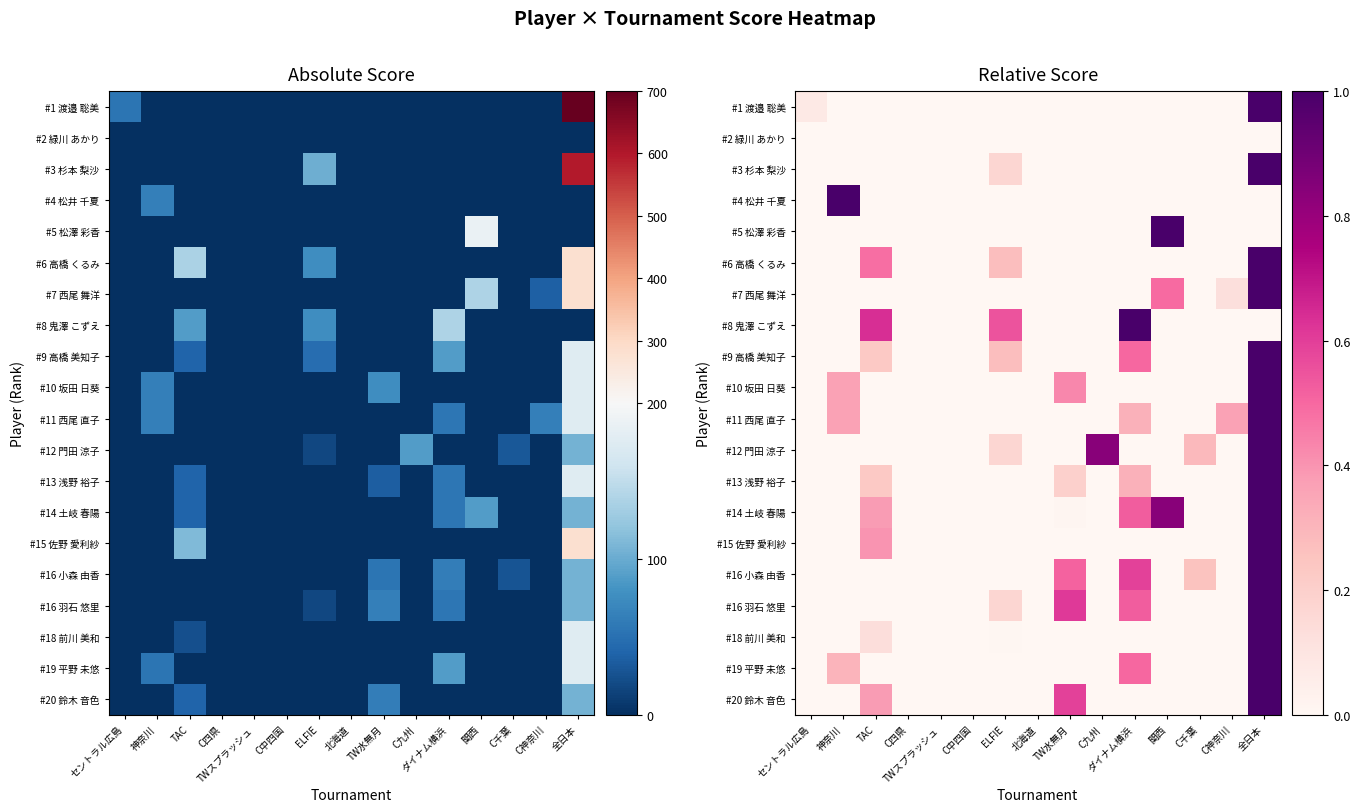

What value does the #16 羽石 悠里 series have at ELFIE?

0.2